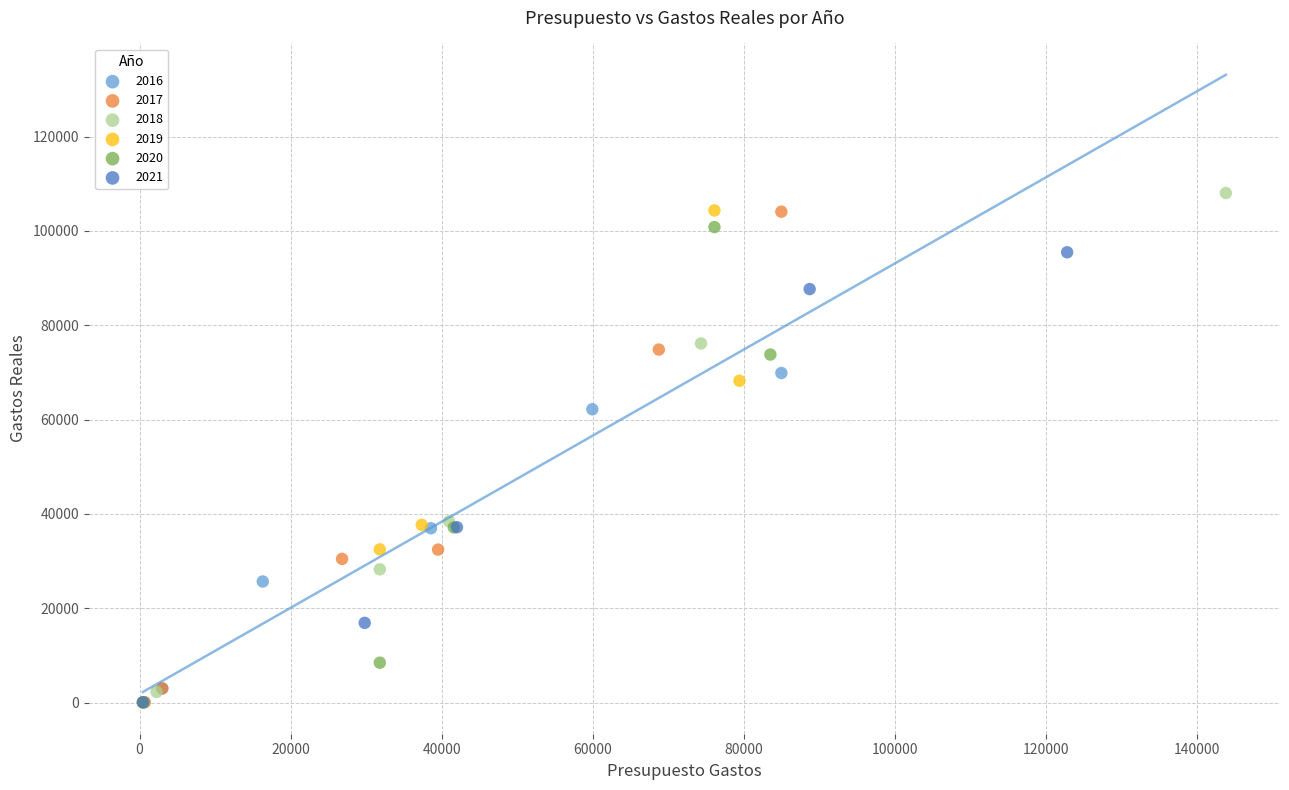

Which series has the largest Y range (max minus min)?

2018